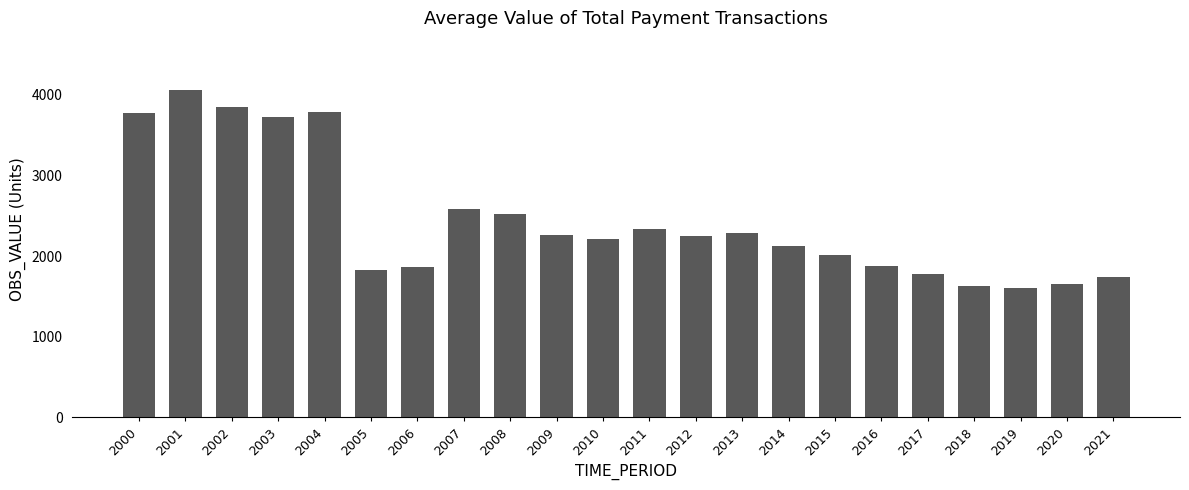

What is the sum of all values?

53777.3